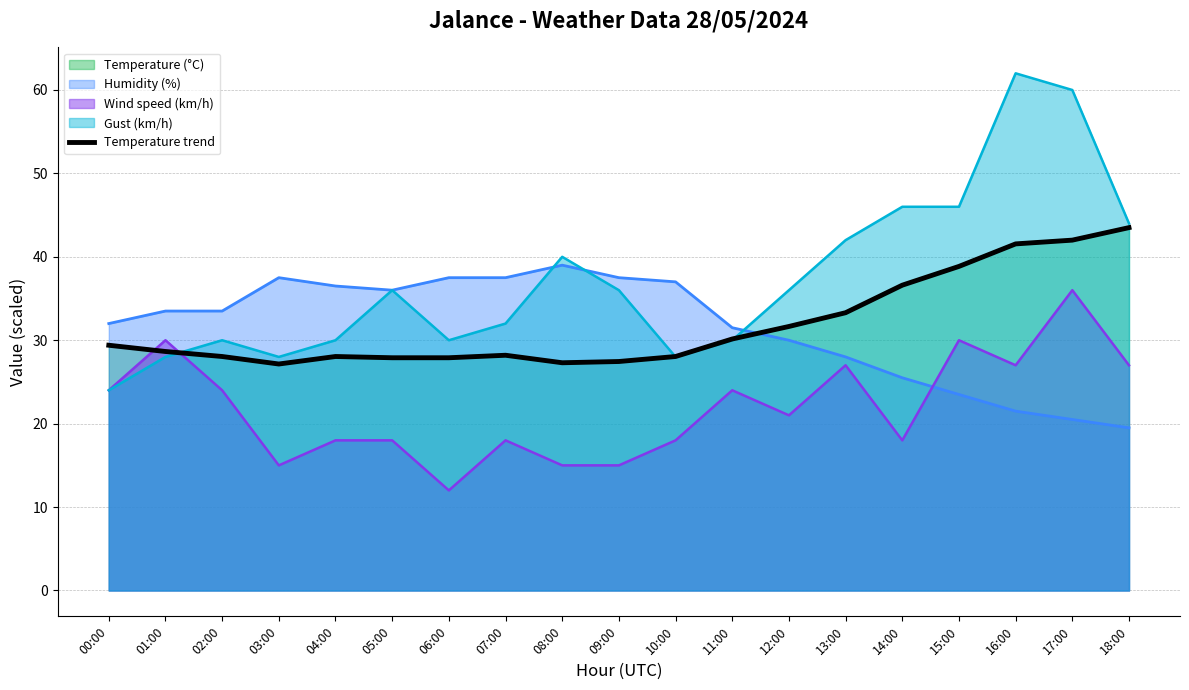

At which category does the data reach its first local valley?

03:00